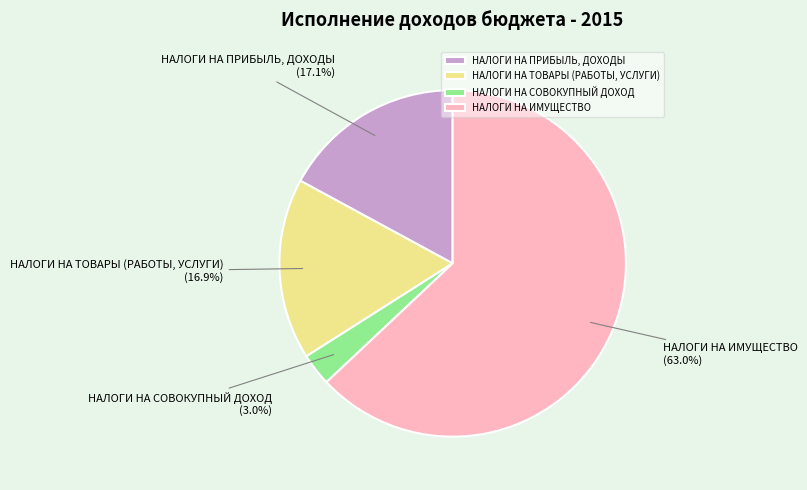

Does НАЛОГИ НА ИМУЩЕСТВО account for over 50% of the chart?

Yes